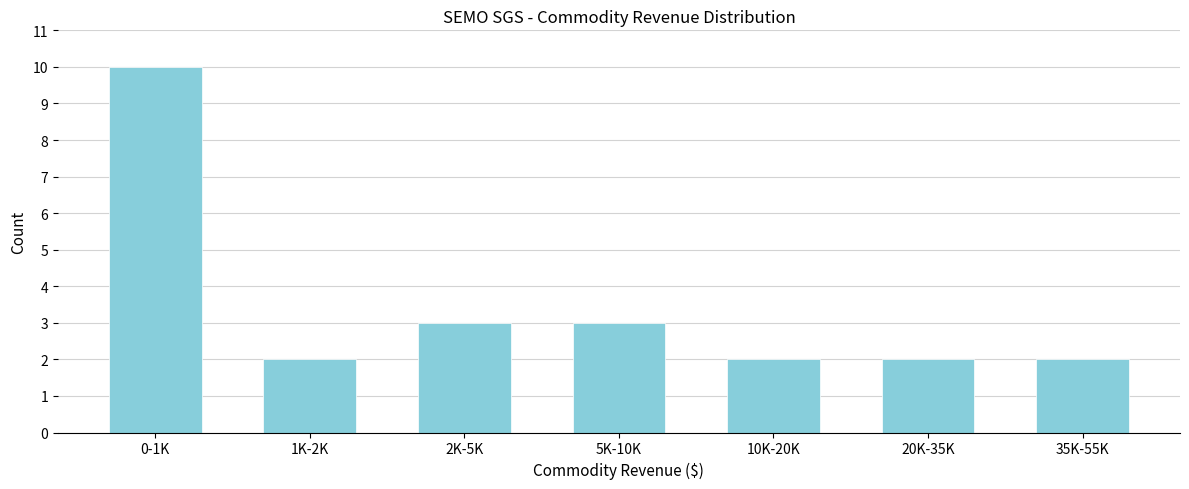

Reading left to right, list all the values displayed in this chart.

10	2	3	3	2	2	2